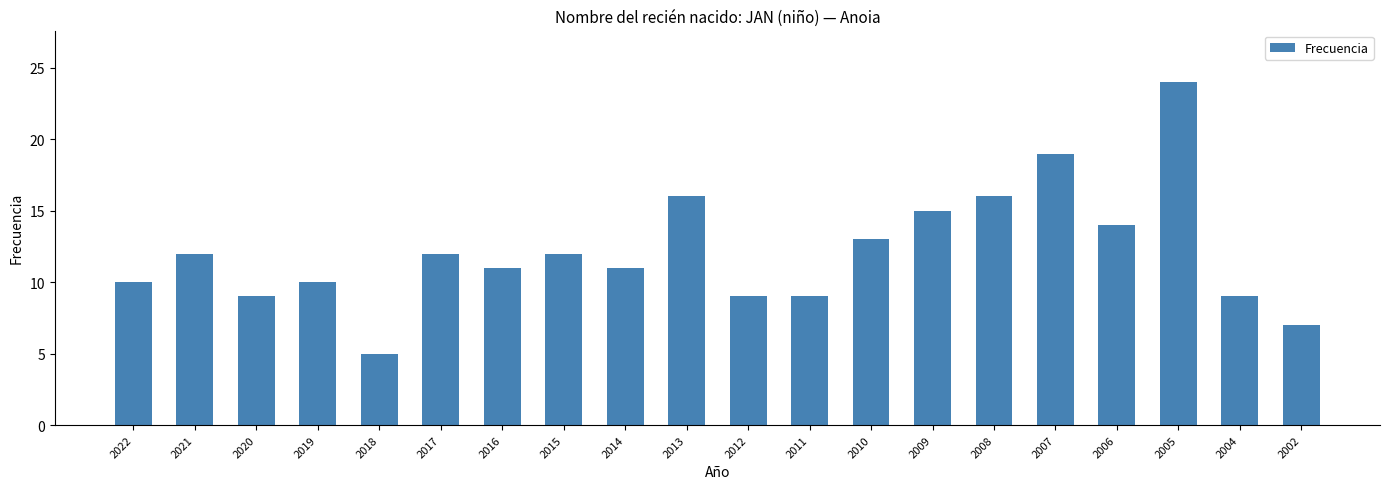

Reading right to left, what are all the values shown in this chart?

7	9	24	14	19	16	15	13	9	9	16	11	12	11	12	5	10	9	12	10